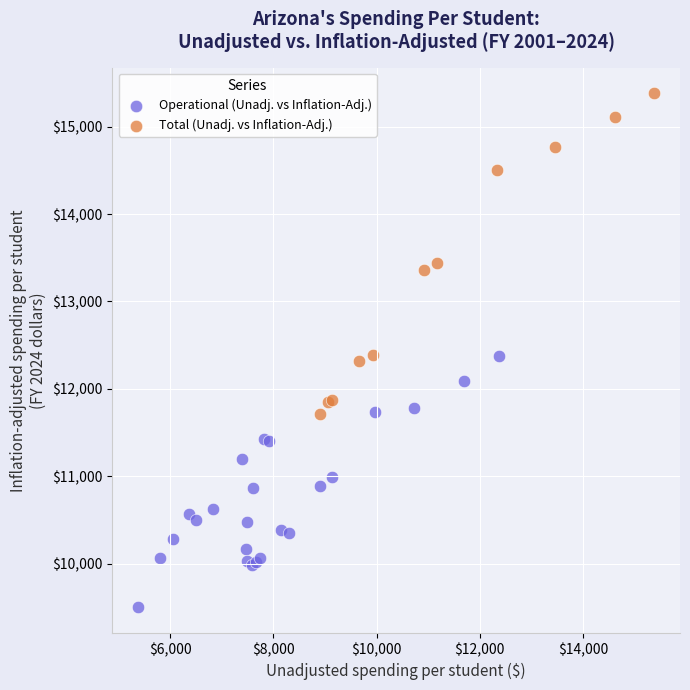

Which series reaches the minimum Y coordinate?

Operational (Unadj. vs Inflation-Adj.)